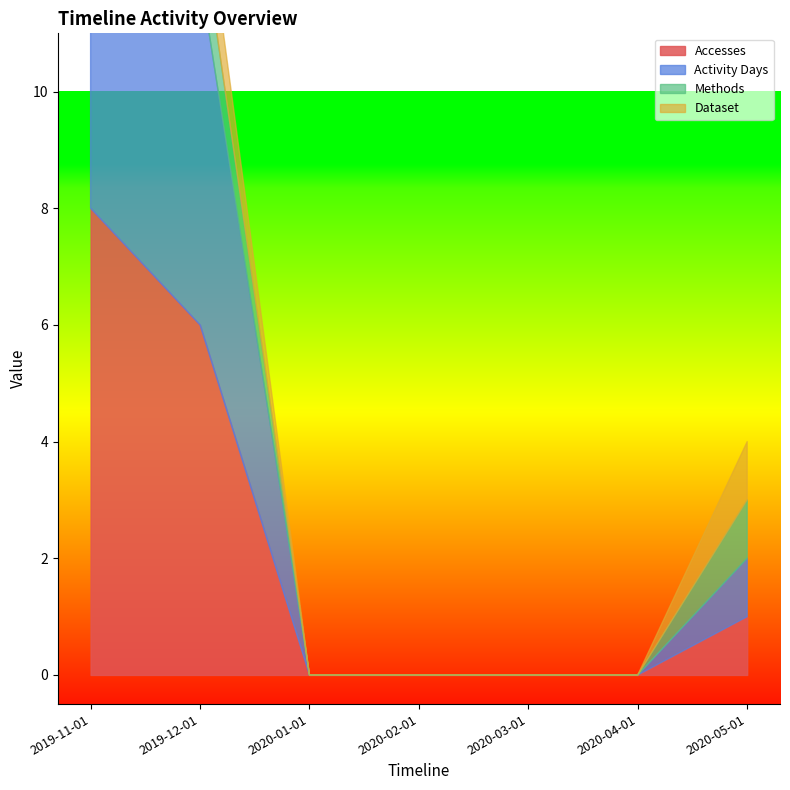

List the labels in order of Accesses value, largest first.

2019-11-01, 2019-12-01, 2020-05-01, 2020-01-01, 2020-02-01, 2020-03-01, 2020-04-01